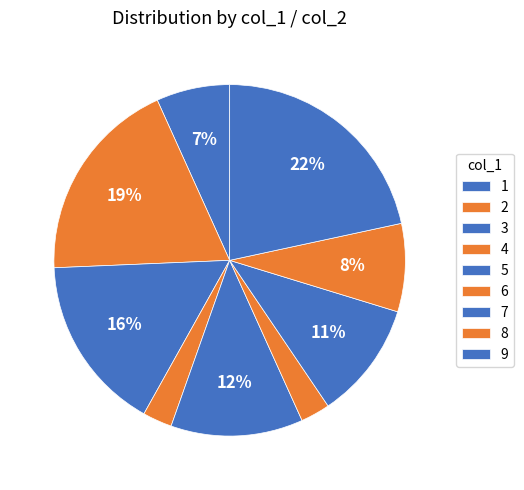

What is the ratio of the value at 8 to the value at 2?

0.4